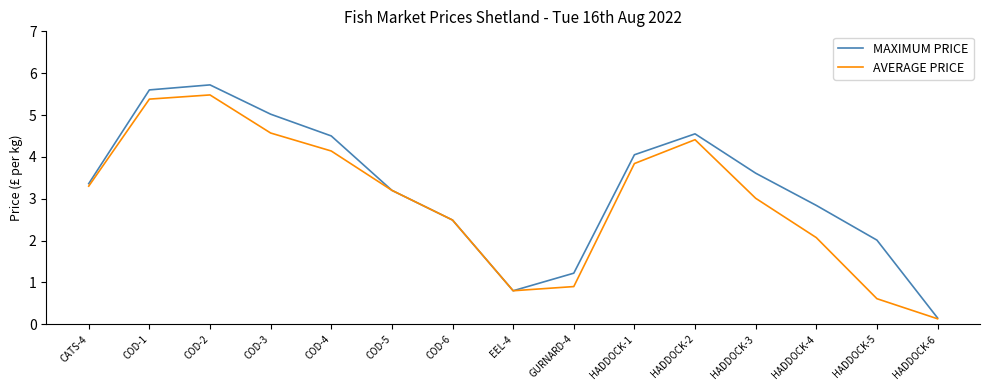

At which category does MAXIMUM PRICE reach its first local peak?

COD-2